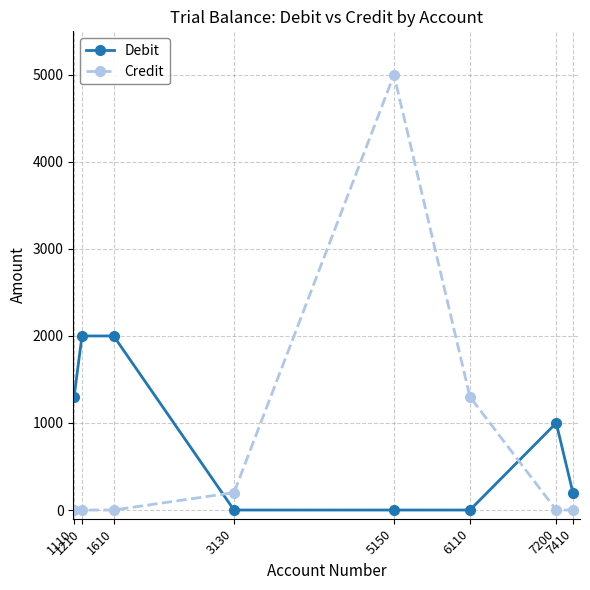

How many times do Credit and Debit cross each other?

2